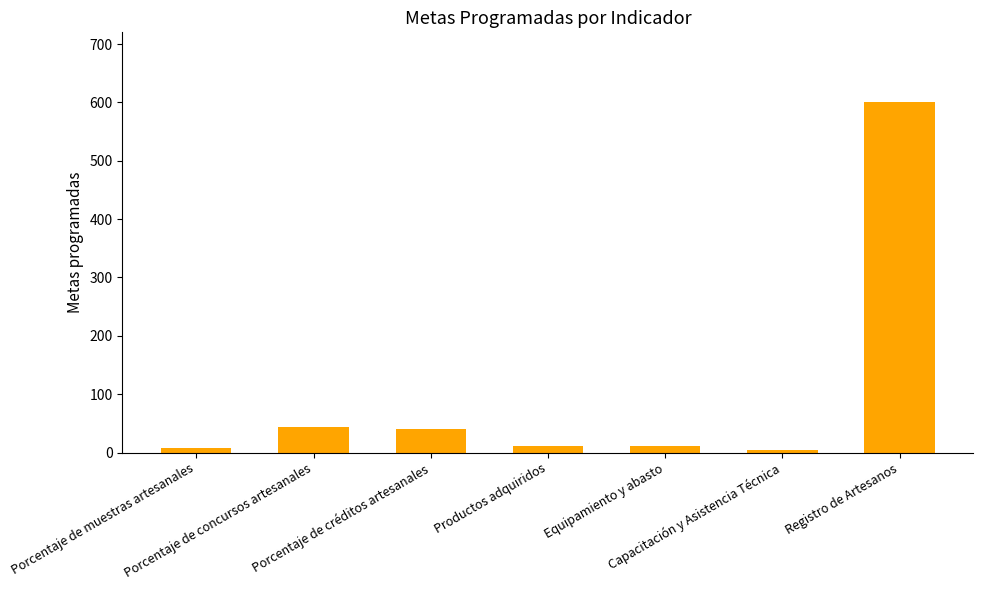

What is the greatest value displayed?

600